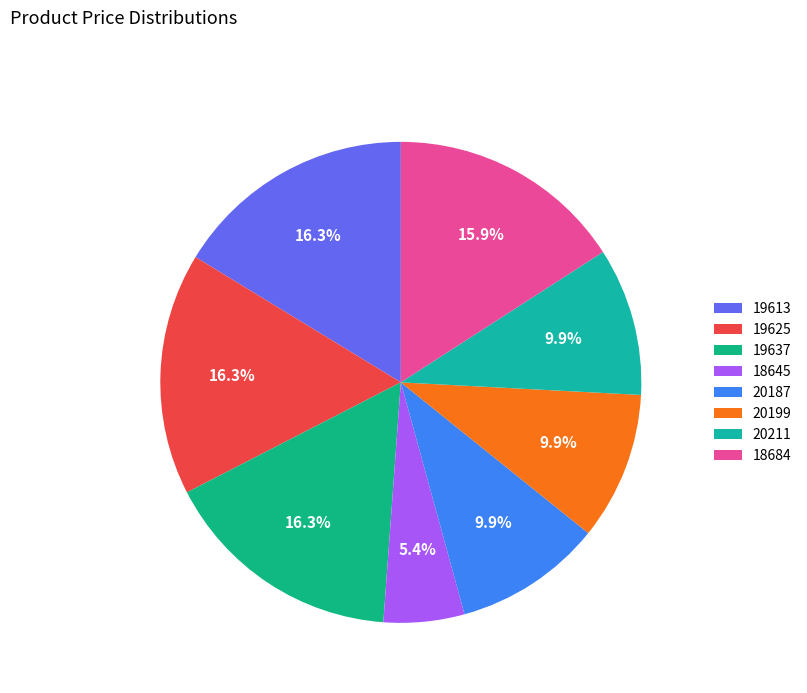

Is it true that 19625 is 16% of the pie?

True